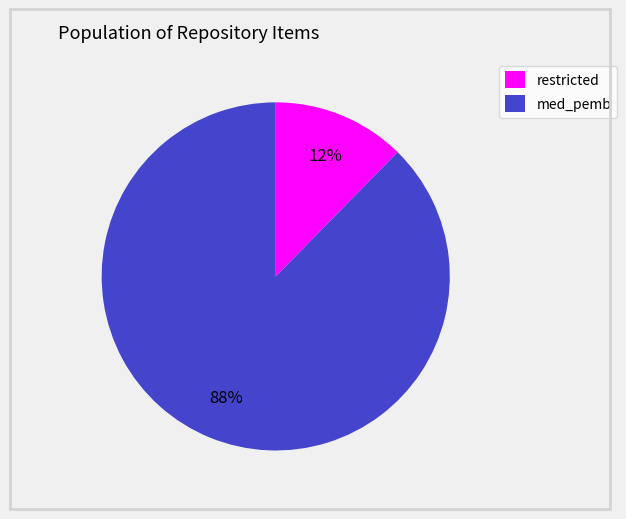

Does any single category account for the majority?

Yes